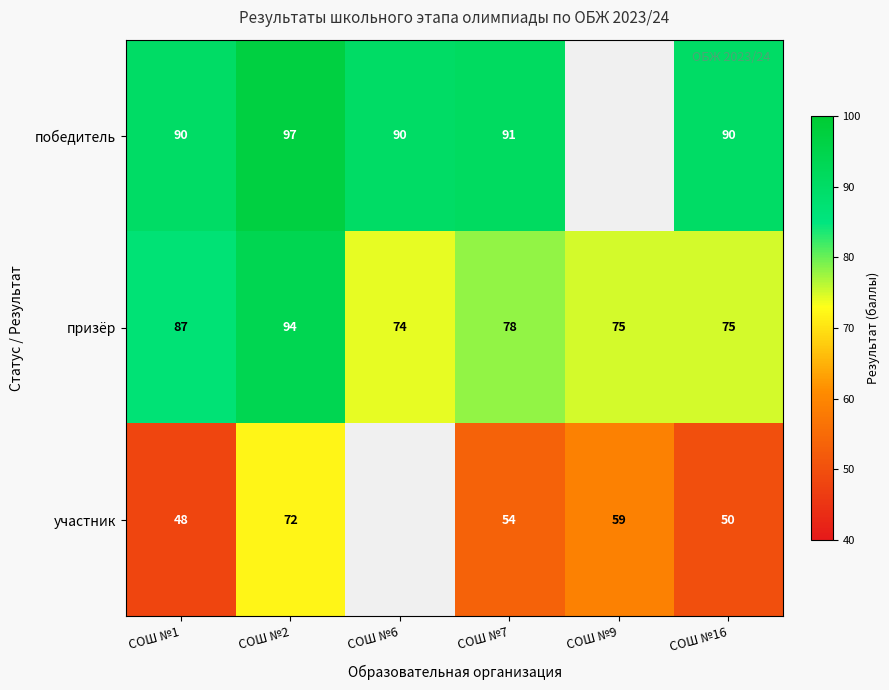

At СОШ №7, list the series in order from largest to smallest.

победитель, призёр, участник